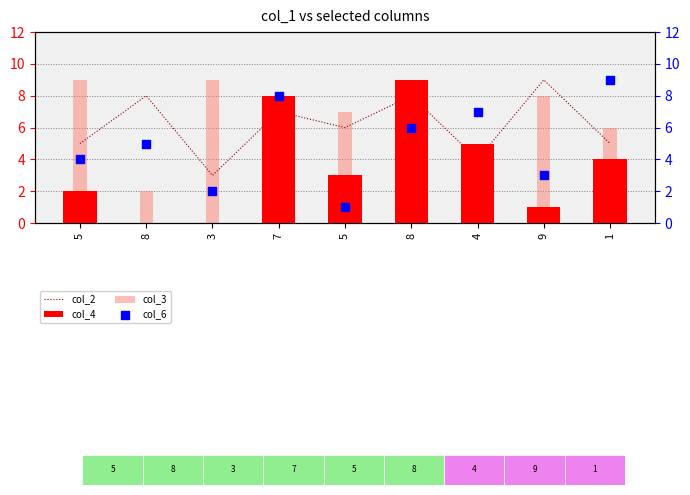

Which series reaches the maximum Y coordinate?

col_2